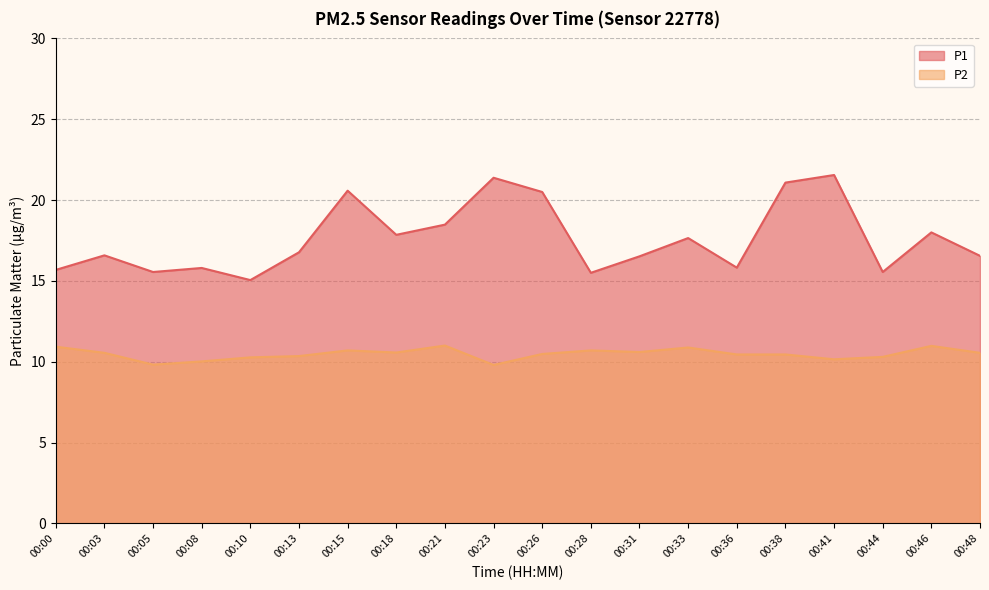

At how many categories does at least one series exceed 16?

13